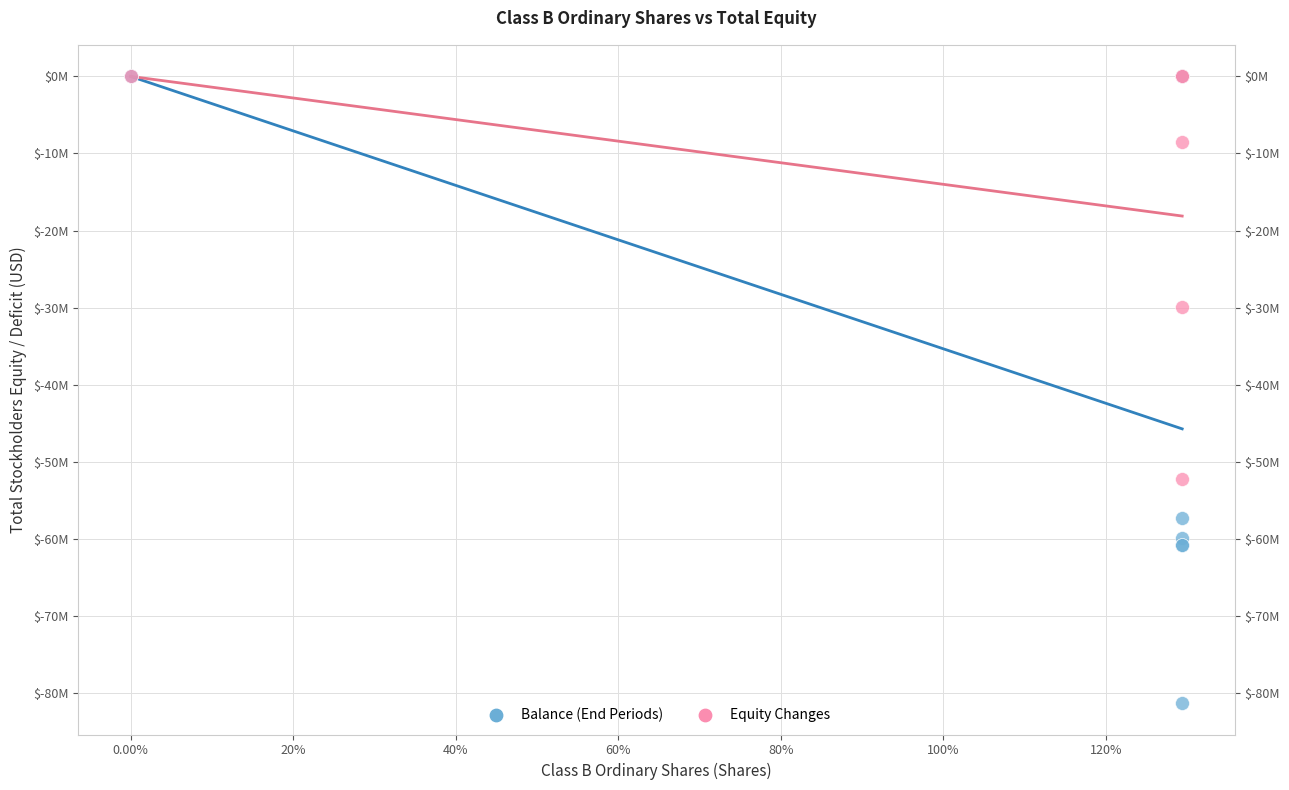

Which series reaches the minimum Y coordinate?

Balance (End Periods)